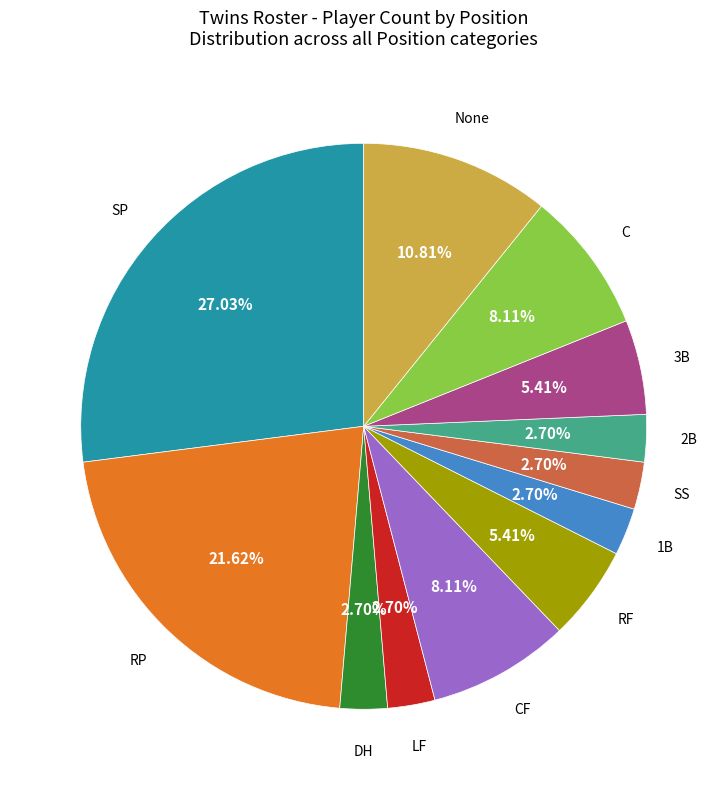

Is there a majority slice in this chart?

No